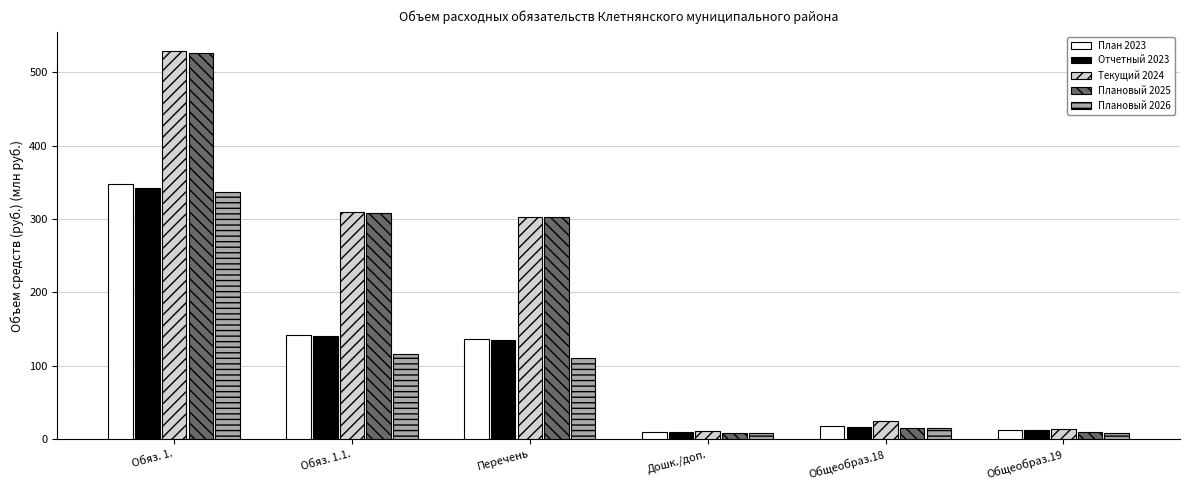

Between Перечень and Общеобраз.18, which series saw the biggest shift?

Плановый 2025